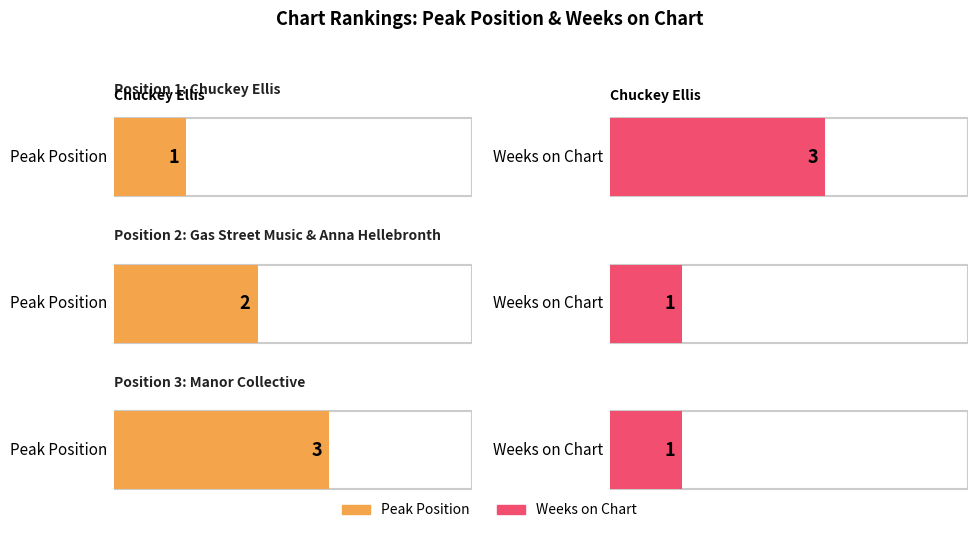

How many bars are there in each group?

2